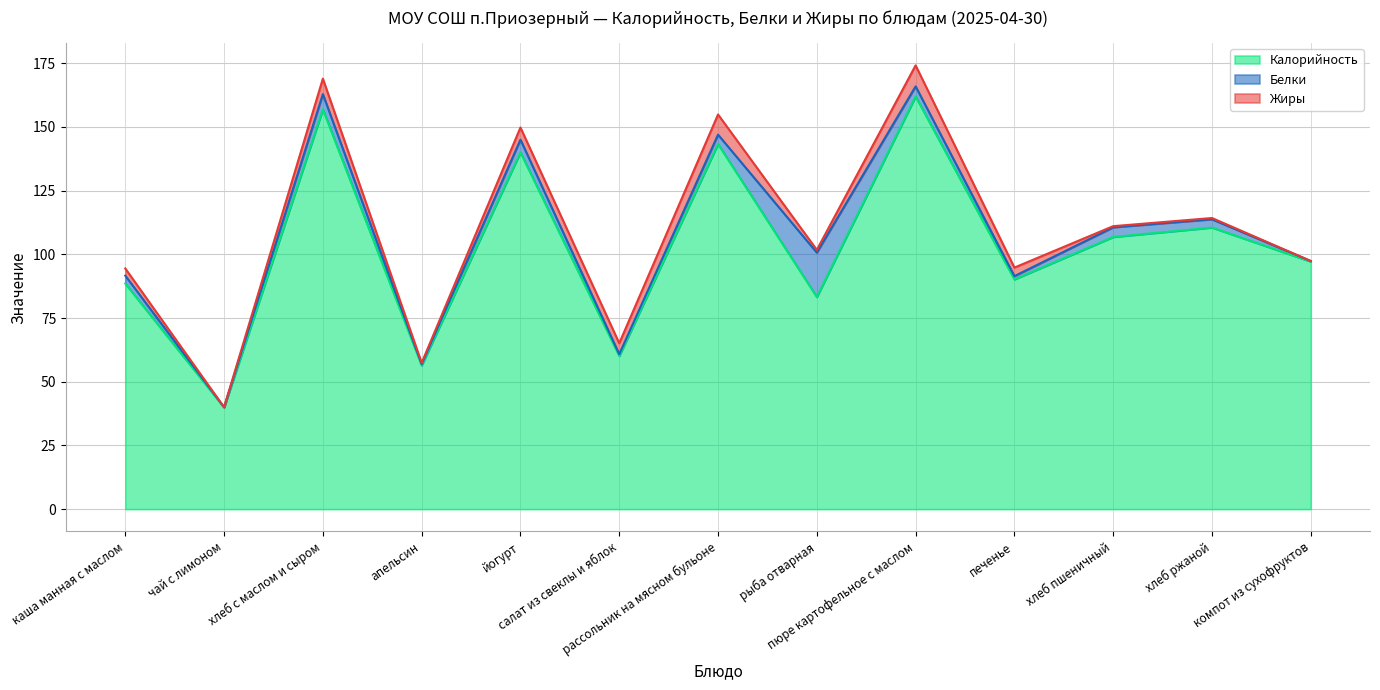

Count the number of categories in the chart.

13